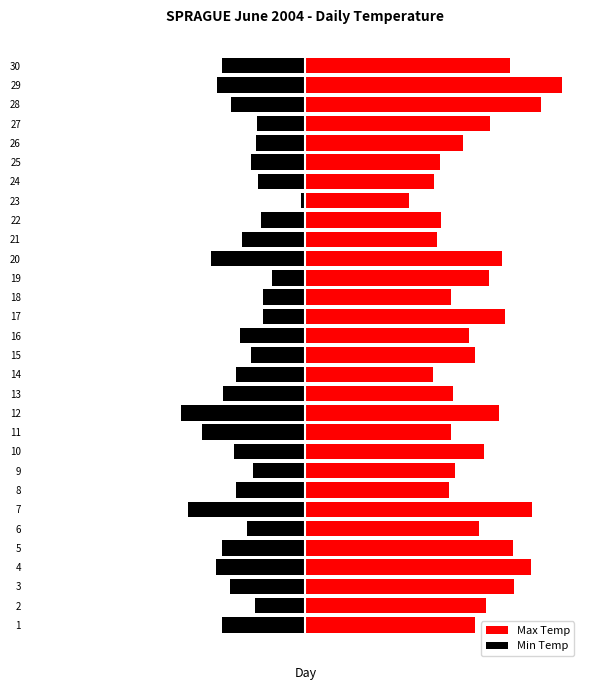

What is the minimum value for Min Temp?

-13.9